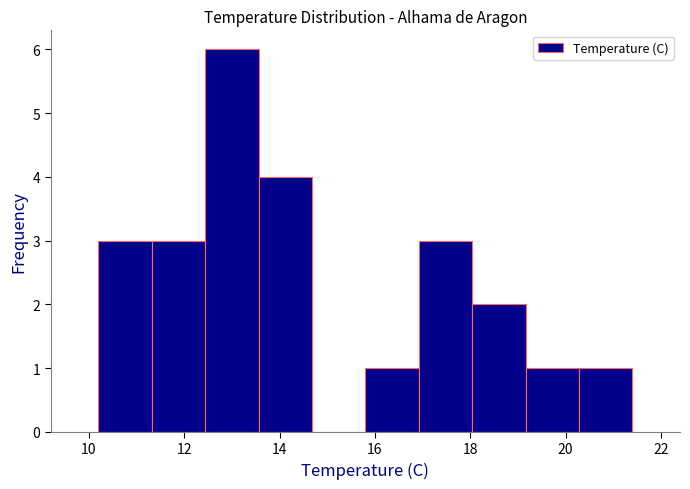

Reading left to right, transcribe this chart: for each bar, give the range it covers on the x-axis and its height. Neither the bar edges nor the heights are printed on the chart, so give them approximately, as read against the axes.

10.20 to 11.32: 3
11.32 to 12.44: 3
12.44 to 13.56: 6
13.56 to 14.68: 4
14.68 to 15.80: 0
15.80 to 16.92: 1
16.92 to 18.04: 3
18.04 to 19.16: 2
19.16 to 20.28: 1
20.28 to 21.40: 1